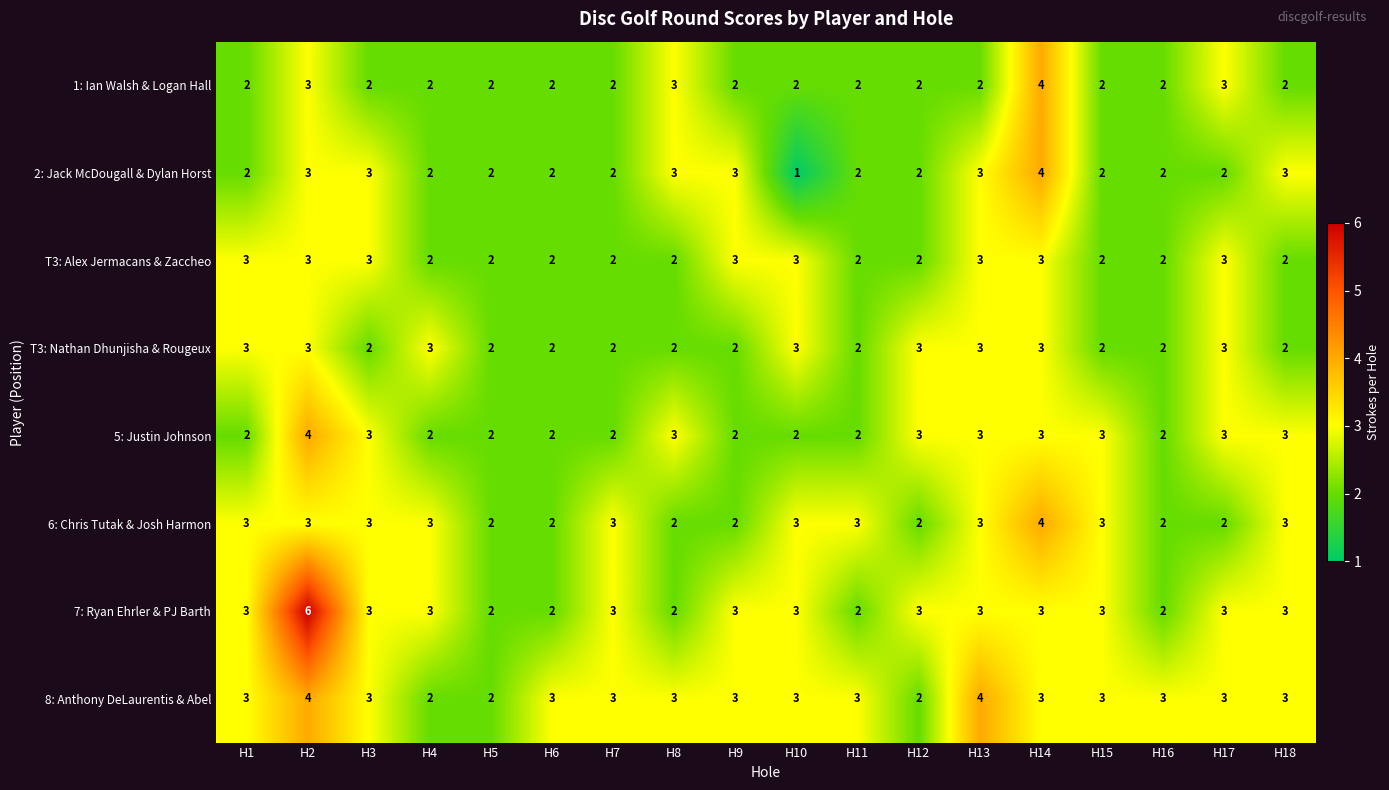

What is the average value of the 5: Justin Johnson series?

3